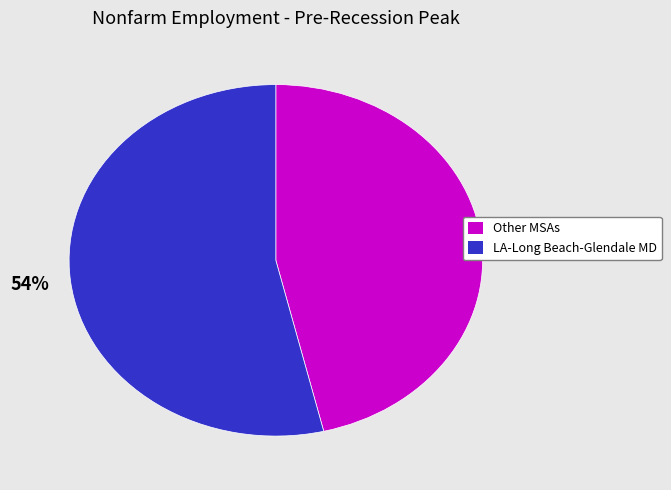

To the nearest percent, what is the average slice percentage?

50%